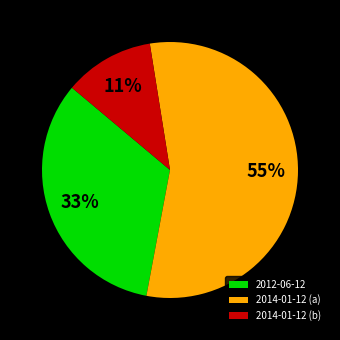

Which slice represents more than half of the pie?

2014-01-12 (a)